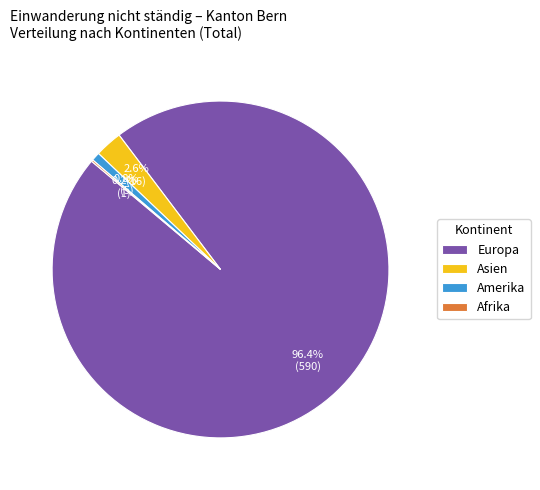

Is the sum of Europa and Asien greater than half?

Yes